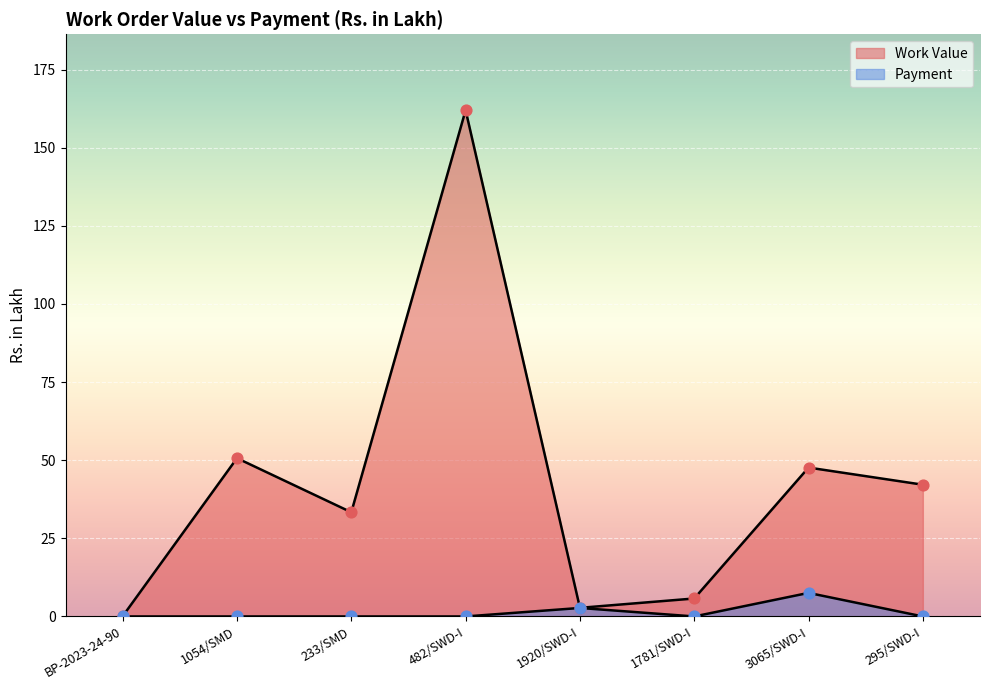

Which series has the largest total across all categories?

Work Value